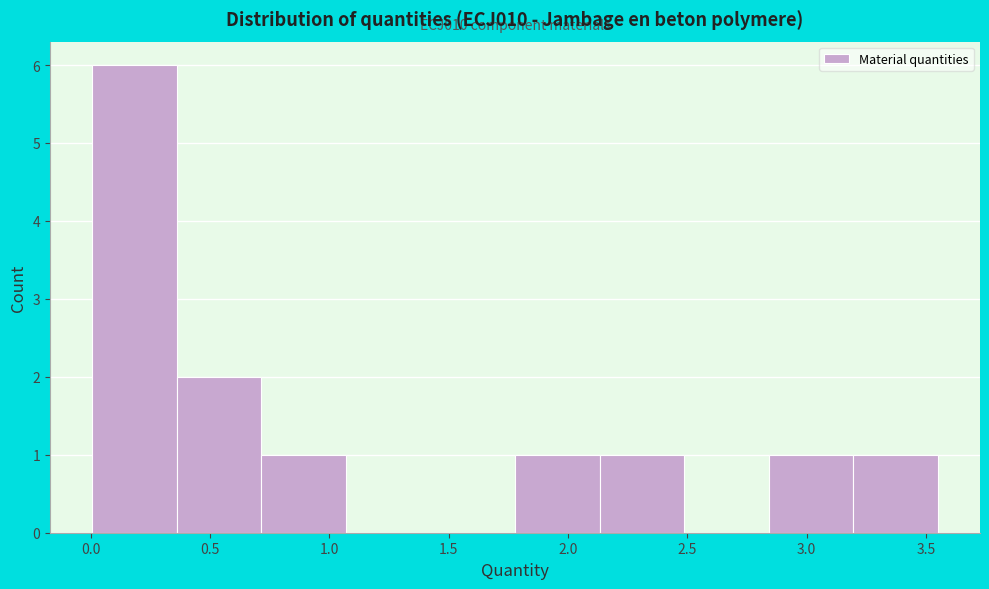

Which range on the x-axis has the tallest bar?

0.00 to 0.35